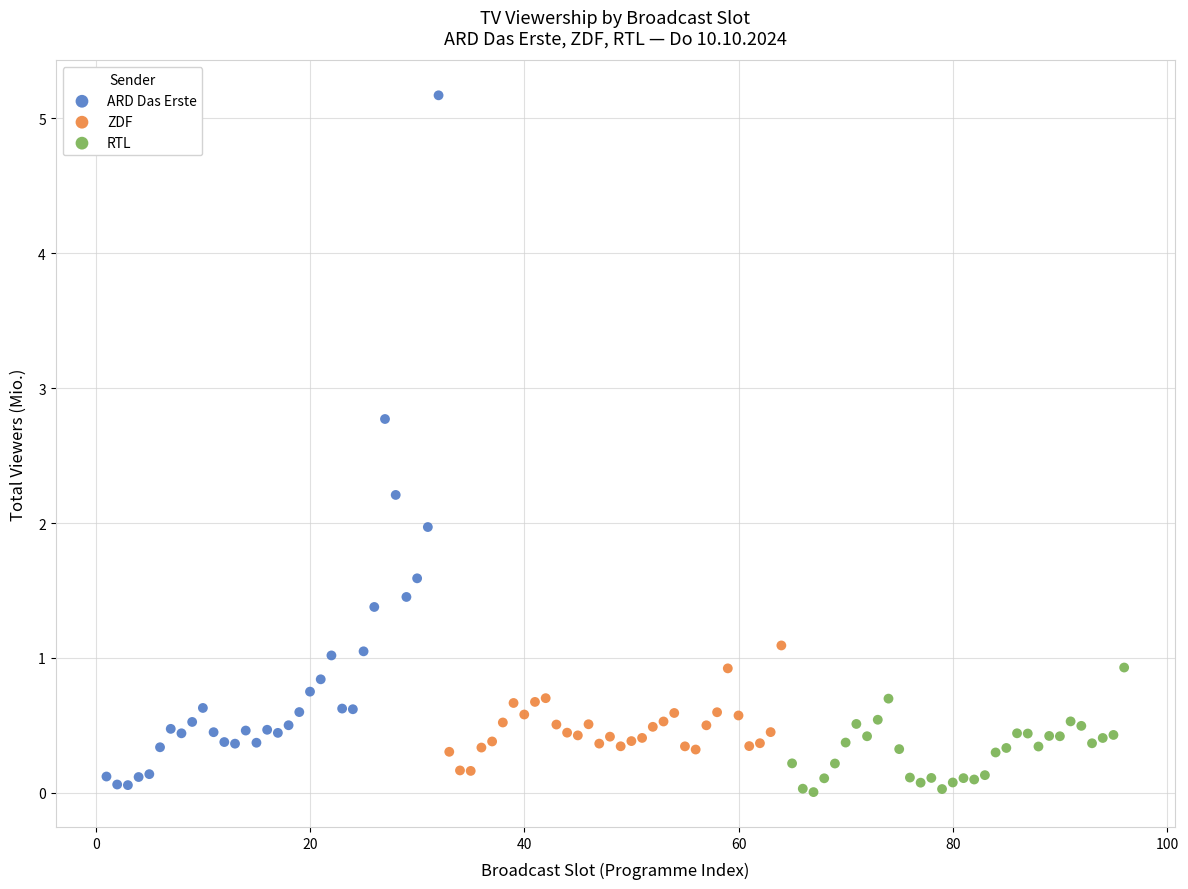

Which series reaches the maximum Y coordinate?

ARD Das Erste